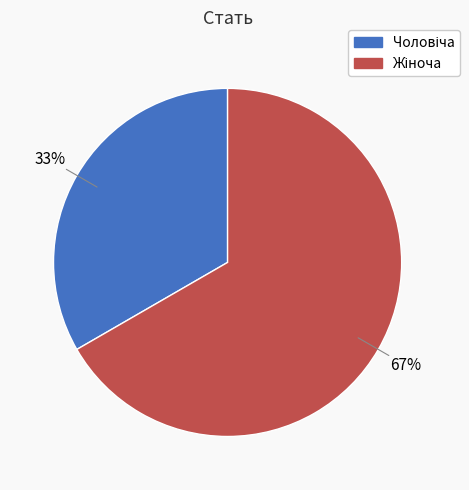

How many segments does this pie chart have?

2